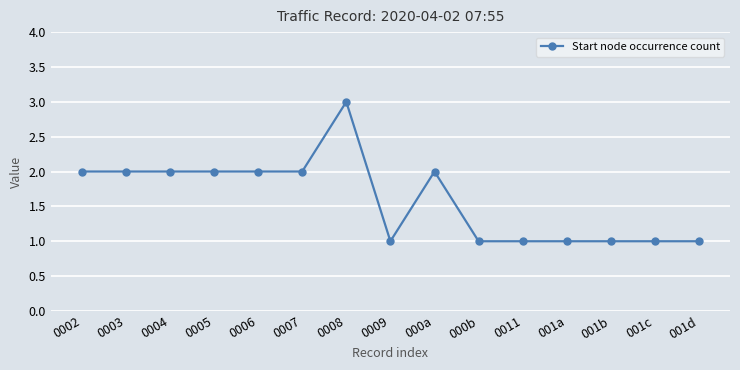

What is the minimum value shown in the chart?

1